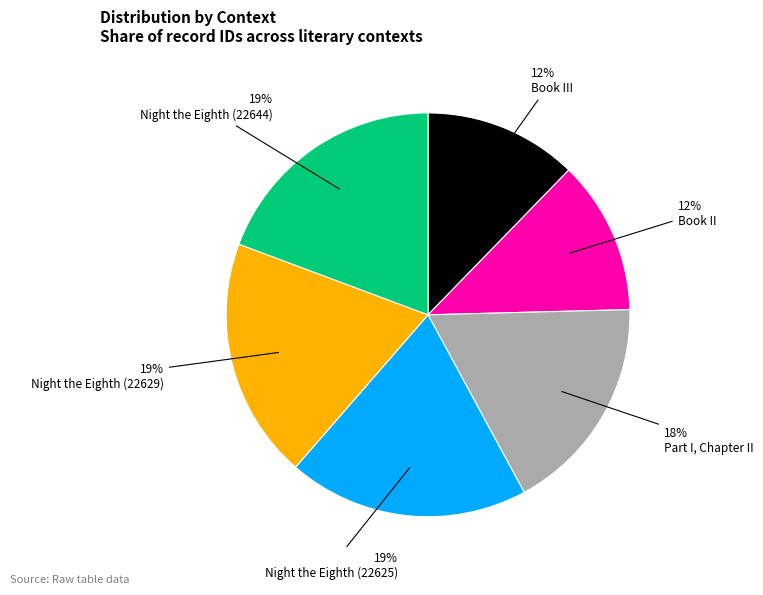

To the nearest percent, what is the average slice percentage?

17%